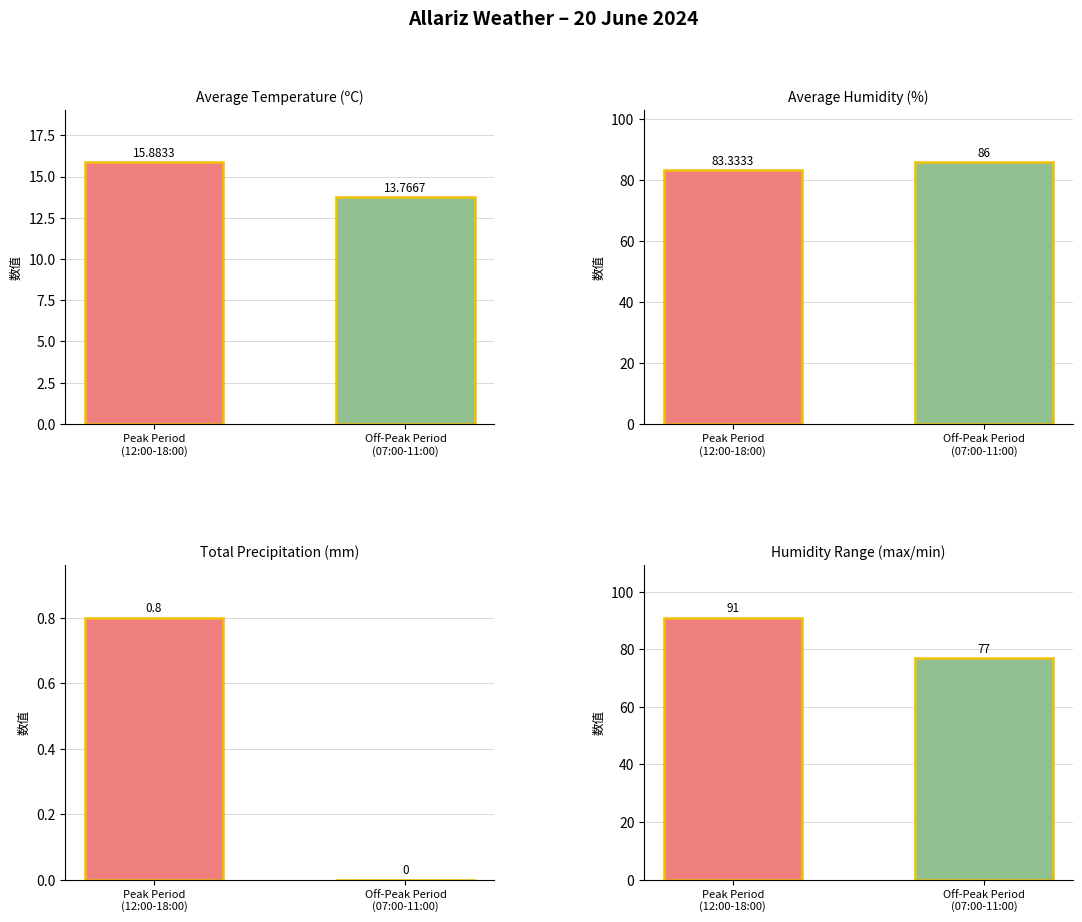

Which has a higher value, Peak Period
(12:00-18:00) or Off-Peak Period
(07:00-11:00)?

Peak Period
(12:00-18:00)